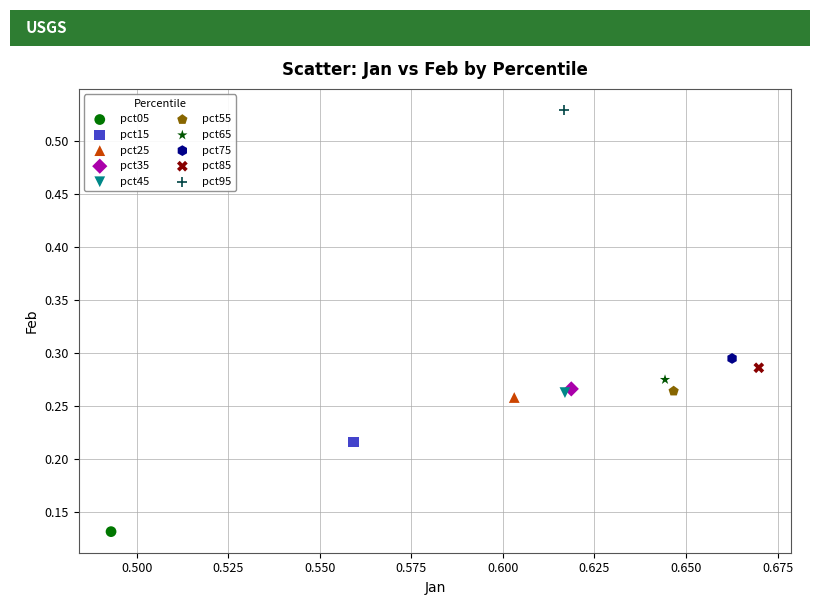

Which series contains the lowest Y value?

pct05